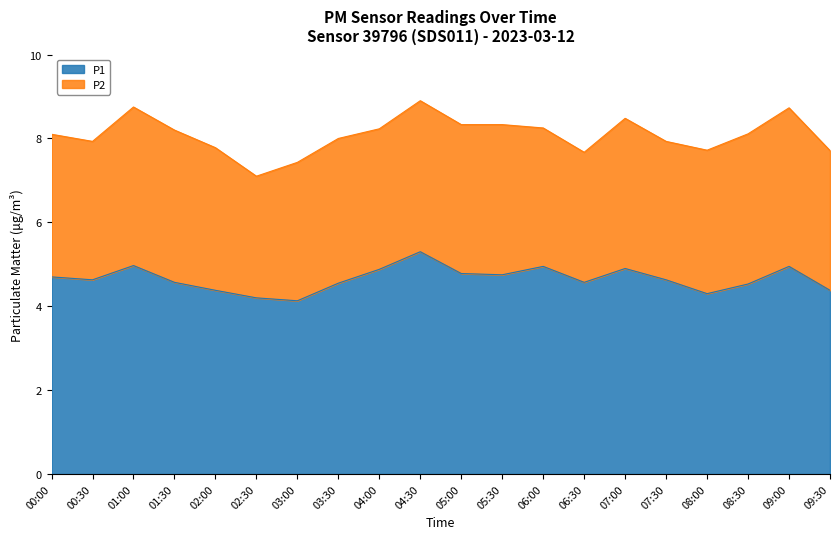

List the labels in order of value, smallest first.

03:00, 02:30, 08:00, 02:00, 09:30, 08:30, 03:30, 01:30, 06:30, 00:30, 07:30, 00:00, 05:30, 05:00, 04:00, 07:00, 06:00, 09:00, 01:00, 04:30